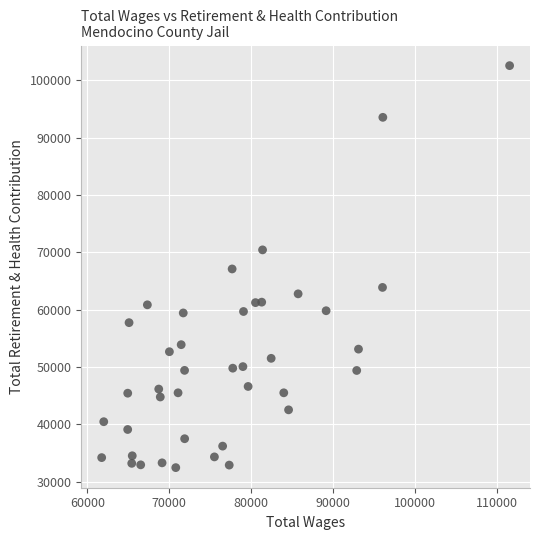

What is the range of X values (max minus min)?

49837